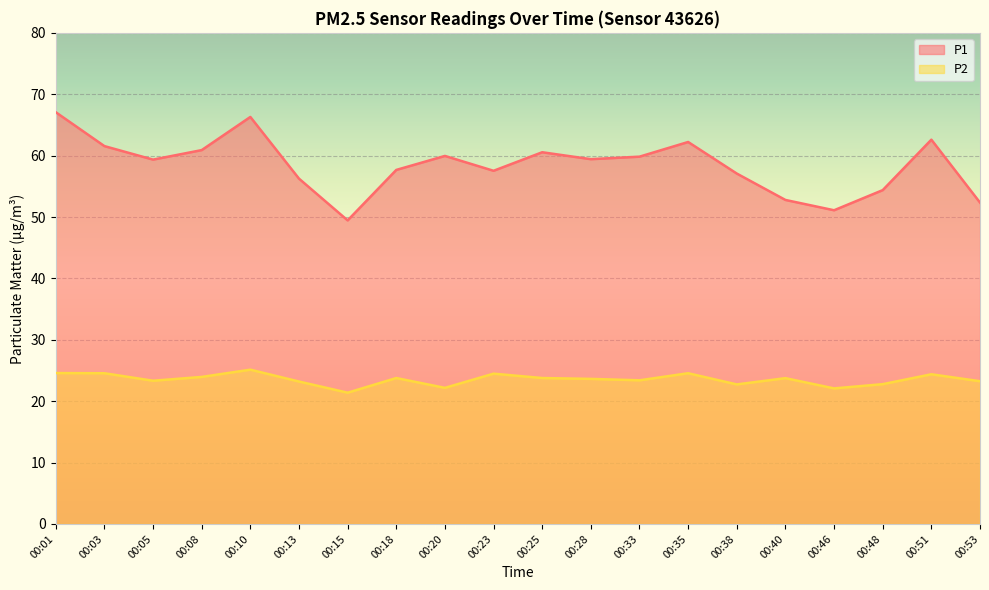

What is the approximate value of P2 at 00:08?

23.9